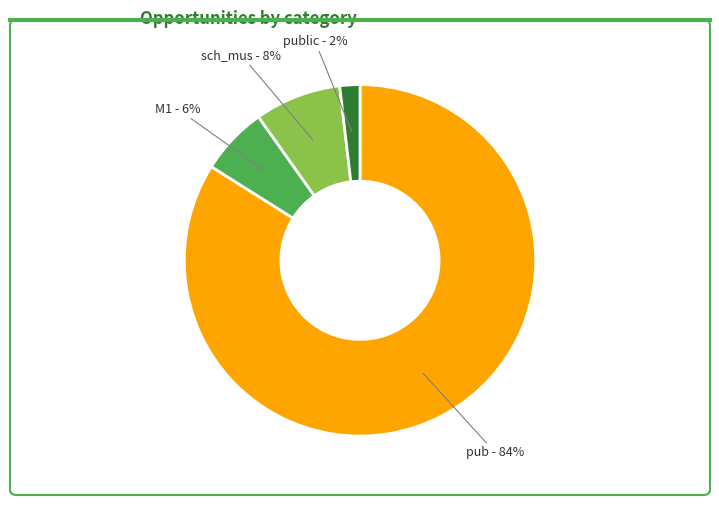

Rank the categories by value from lowest to highest.

public, M1, sch_mus, pub